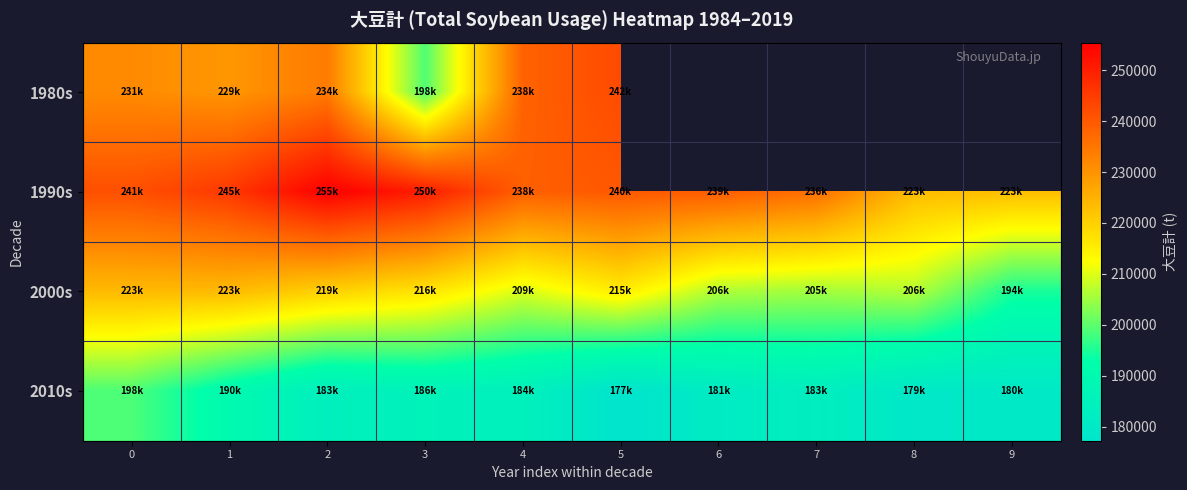

Which series has the largest total across all categories?

1990s